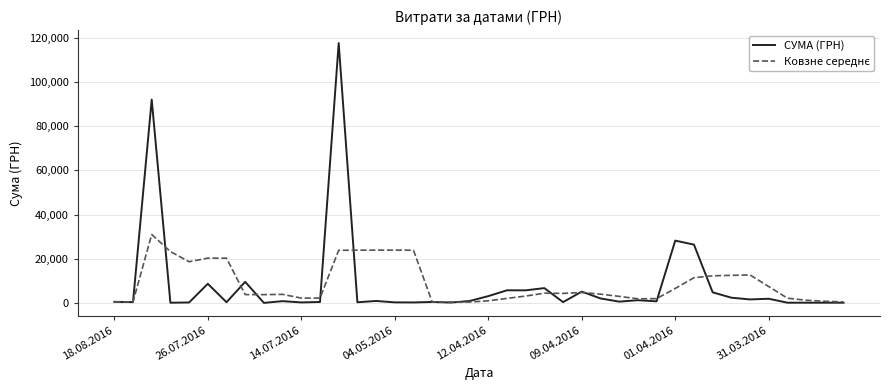

What is the maximum value shown in the chart?

117568.8